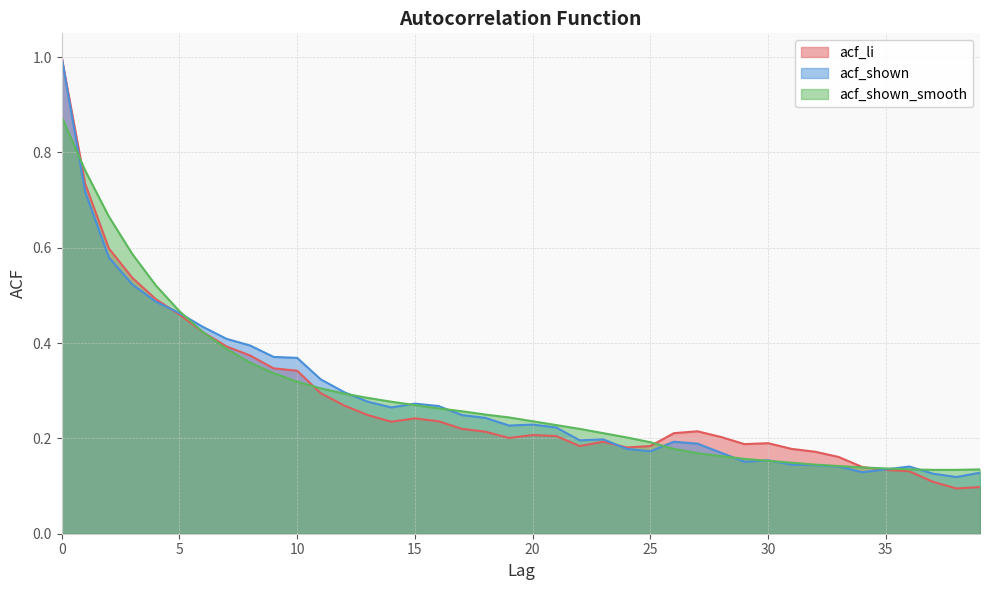

Is it true that acf_shown equals 0.3 at 22?

False